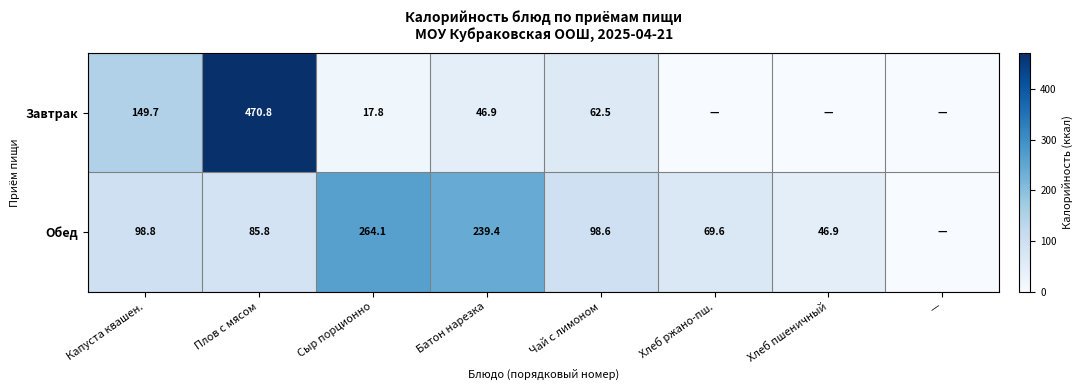

What is the spread (max minus min) of values at Хлеб пшеничный?

46.9